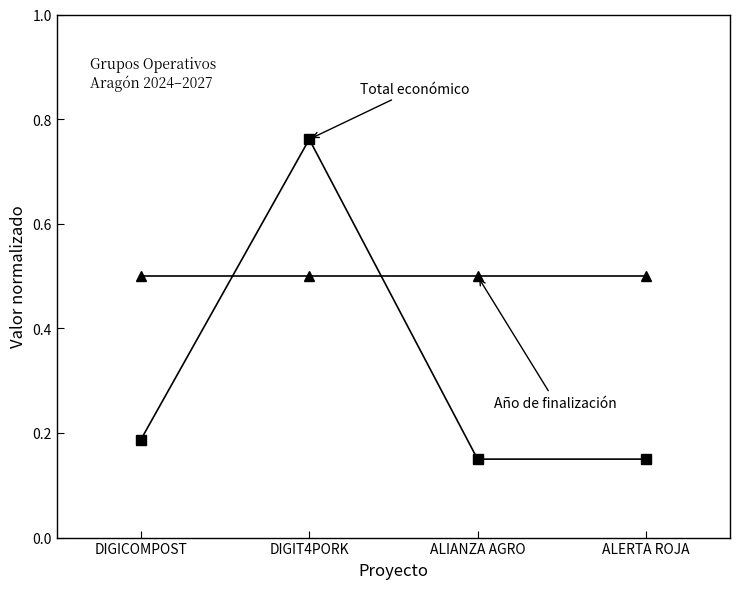

How many categories are shown in the chart?

4